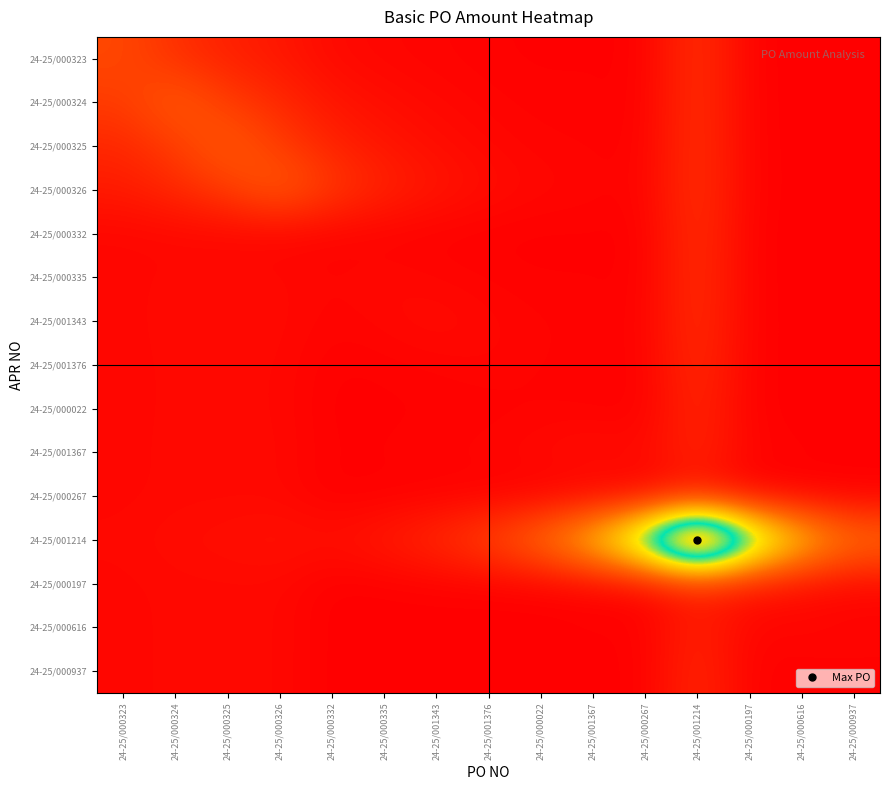

What is the spread (max minus min) of values at 24-25/000332?

255456.8